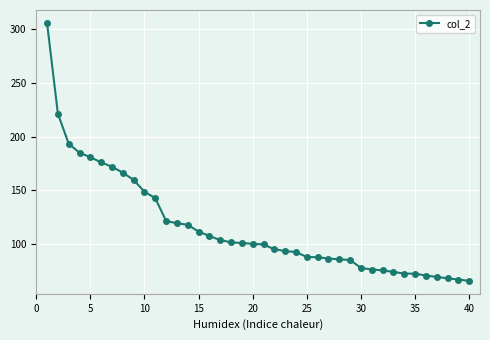

What is the difference between the second highest and second lowest values?

154.4